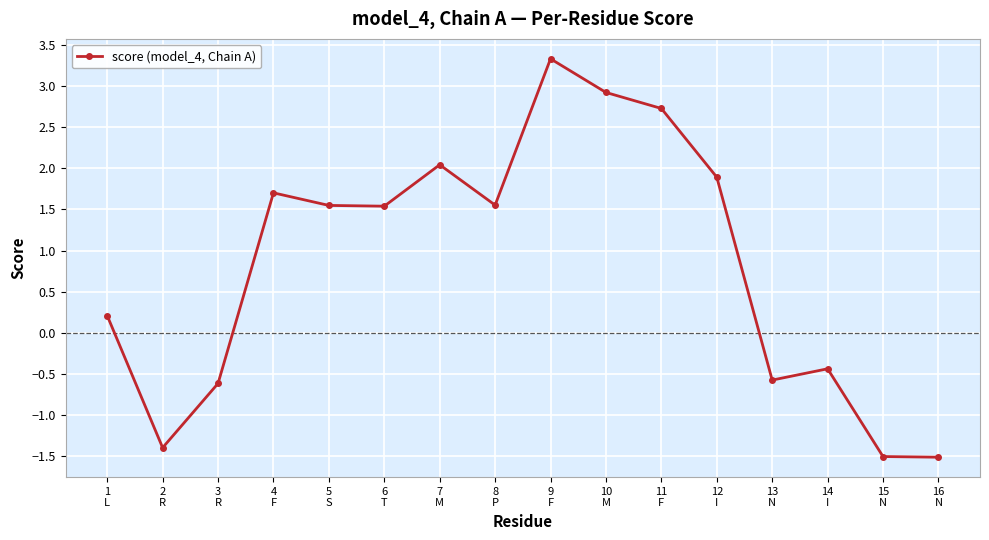

What is the approximate value at 11
F?

2.7